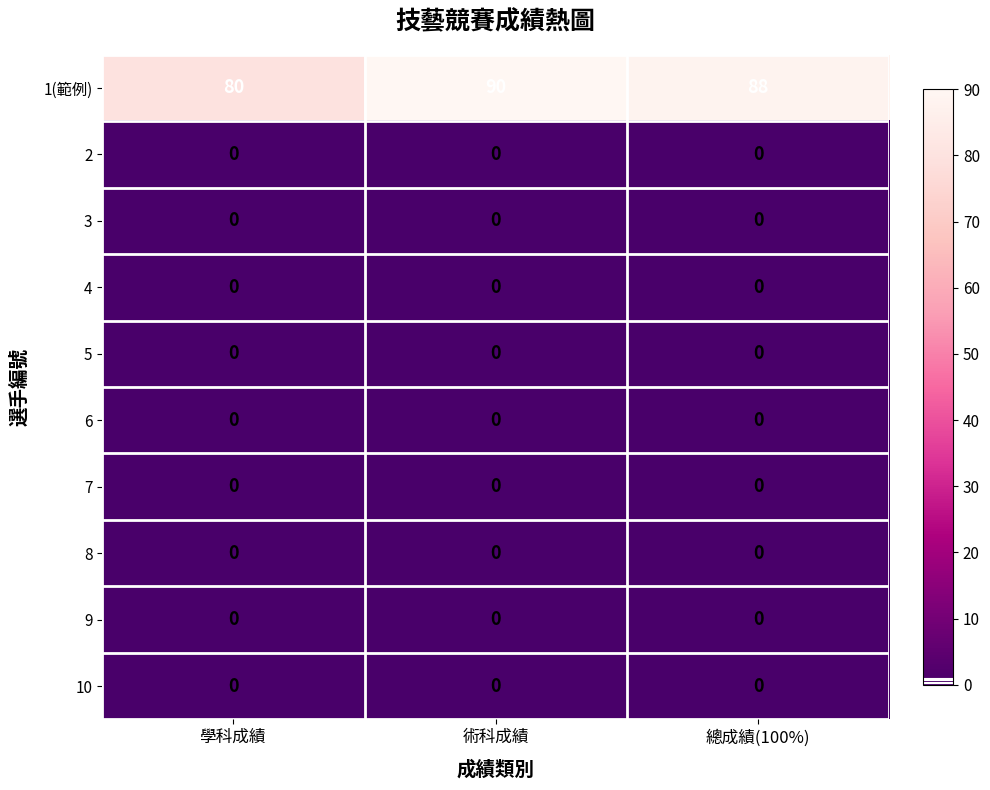

Rank the categories by 1(範例) value from highest to lowest.

術科成績, 總成績(100%), 學科成績